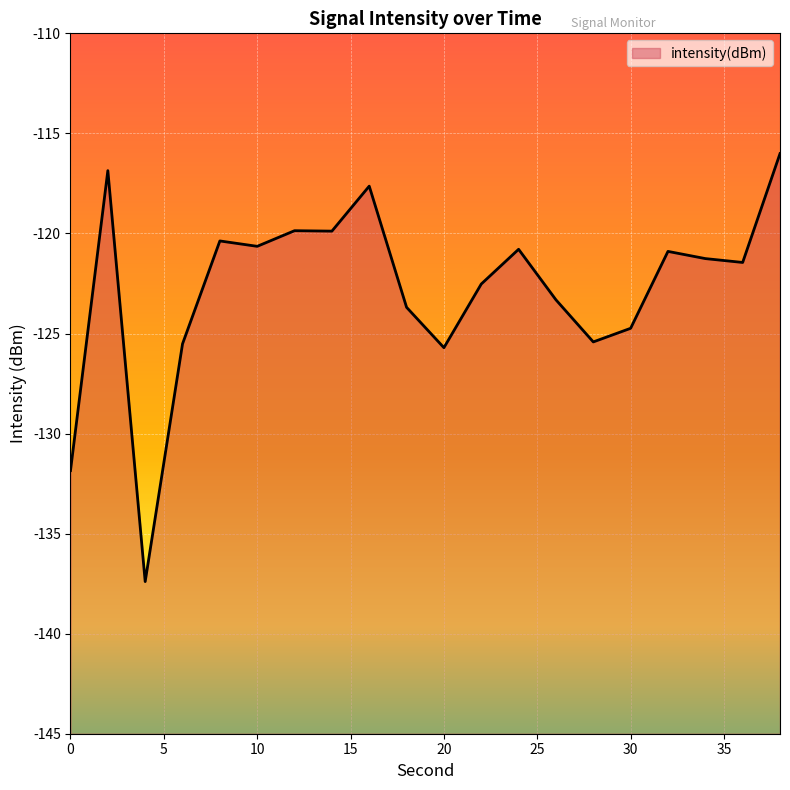

True or false: the data shows -120.6 at 10.

True